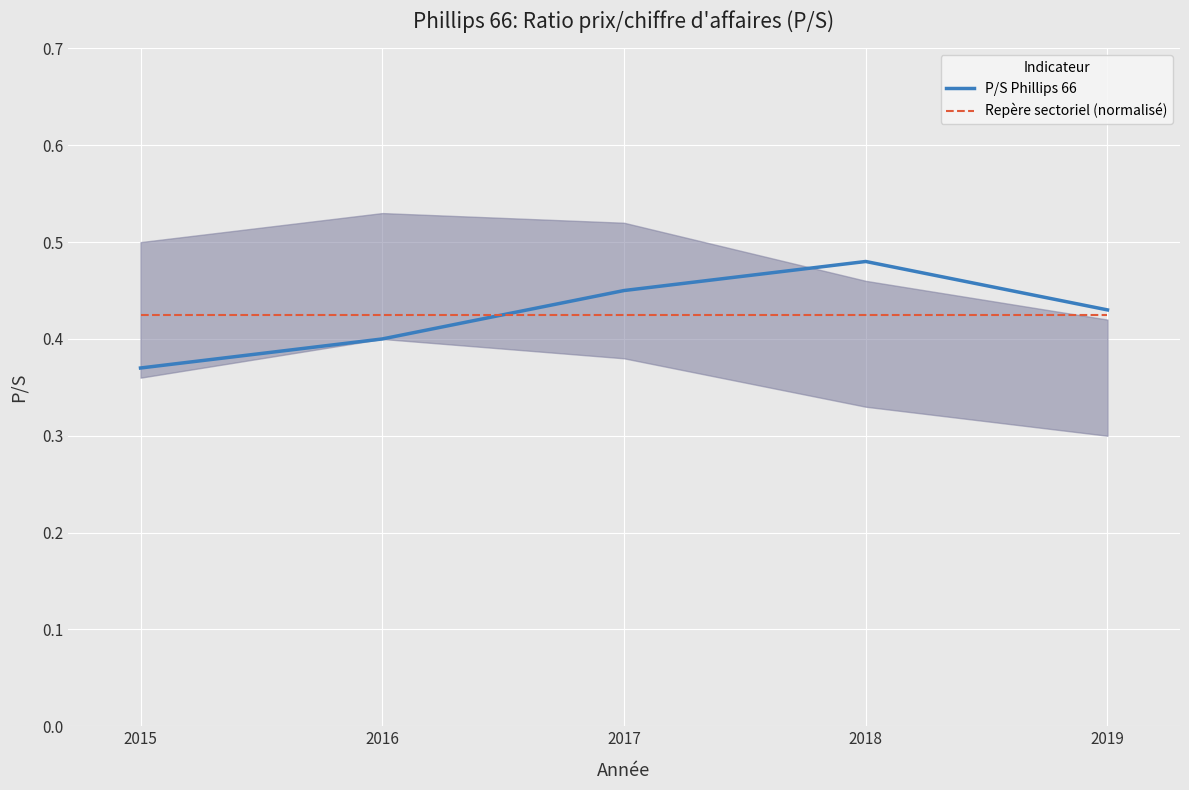

Rank the series by their average value, from lowest to highest.

Repère sectoriel (normalisé), P/S Phillips 66